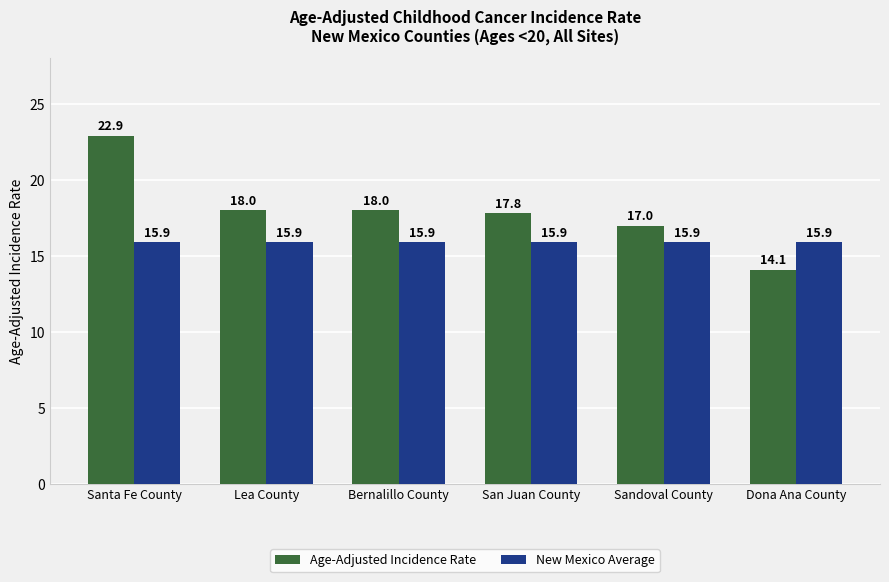

What position from the left is Sandoval County?

5